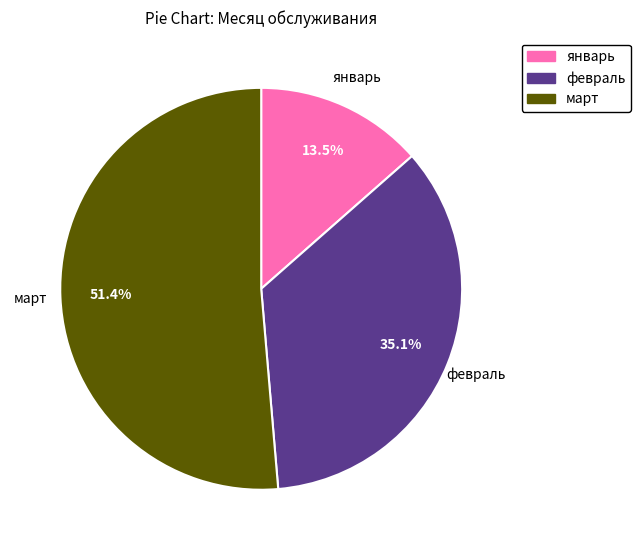

To the nearest percent, what portion does февраль represent?

35%